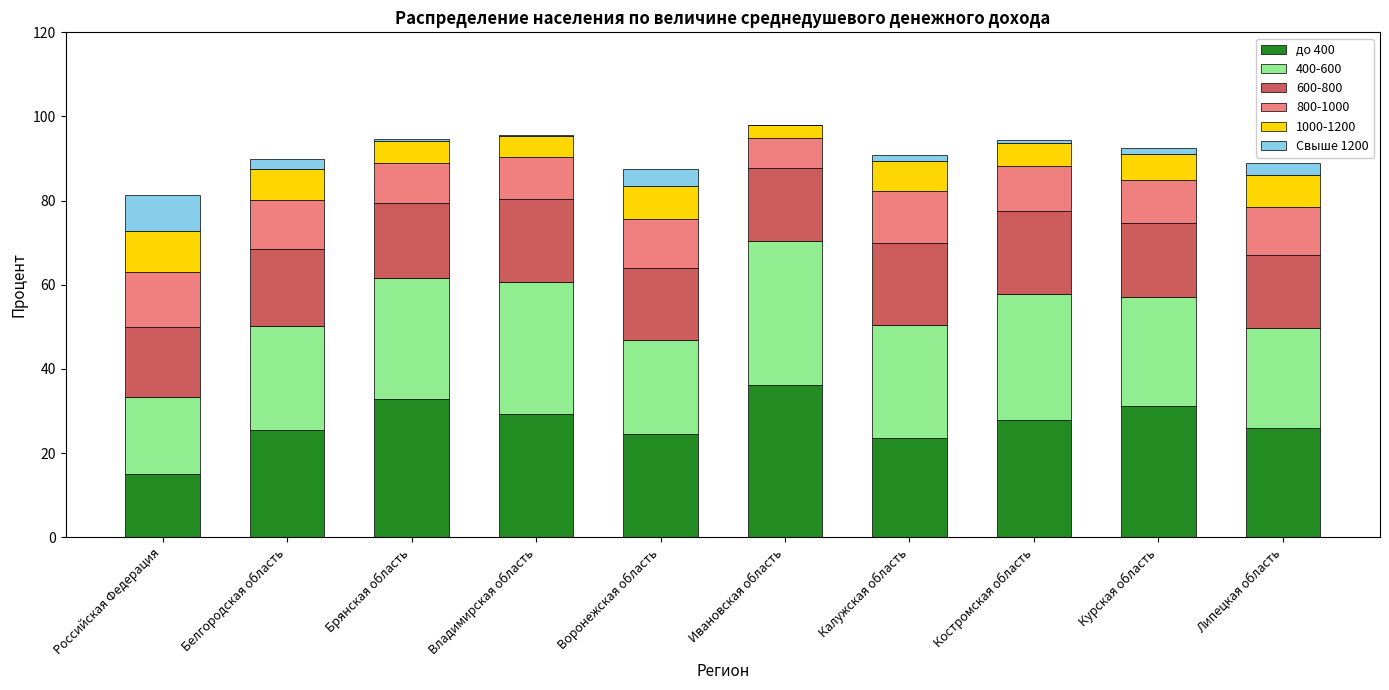

What is the sum of all до 400 values?

271.9